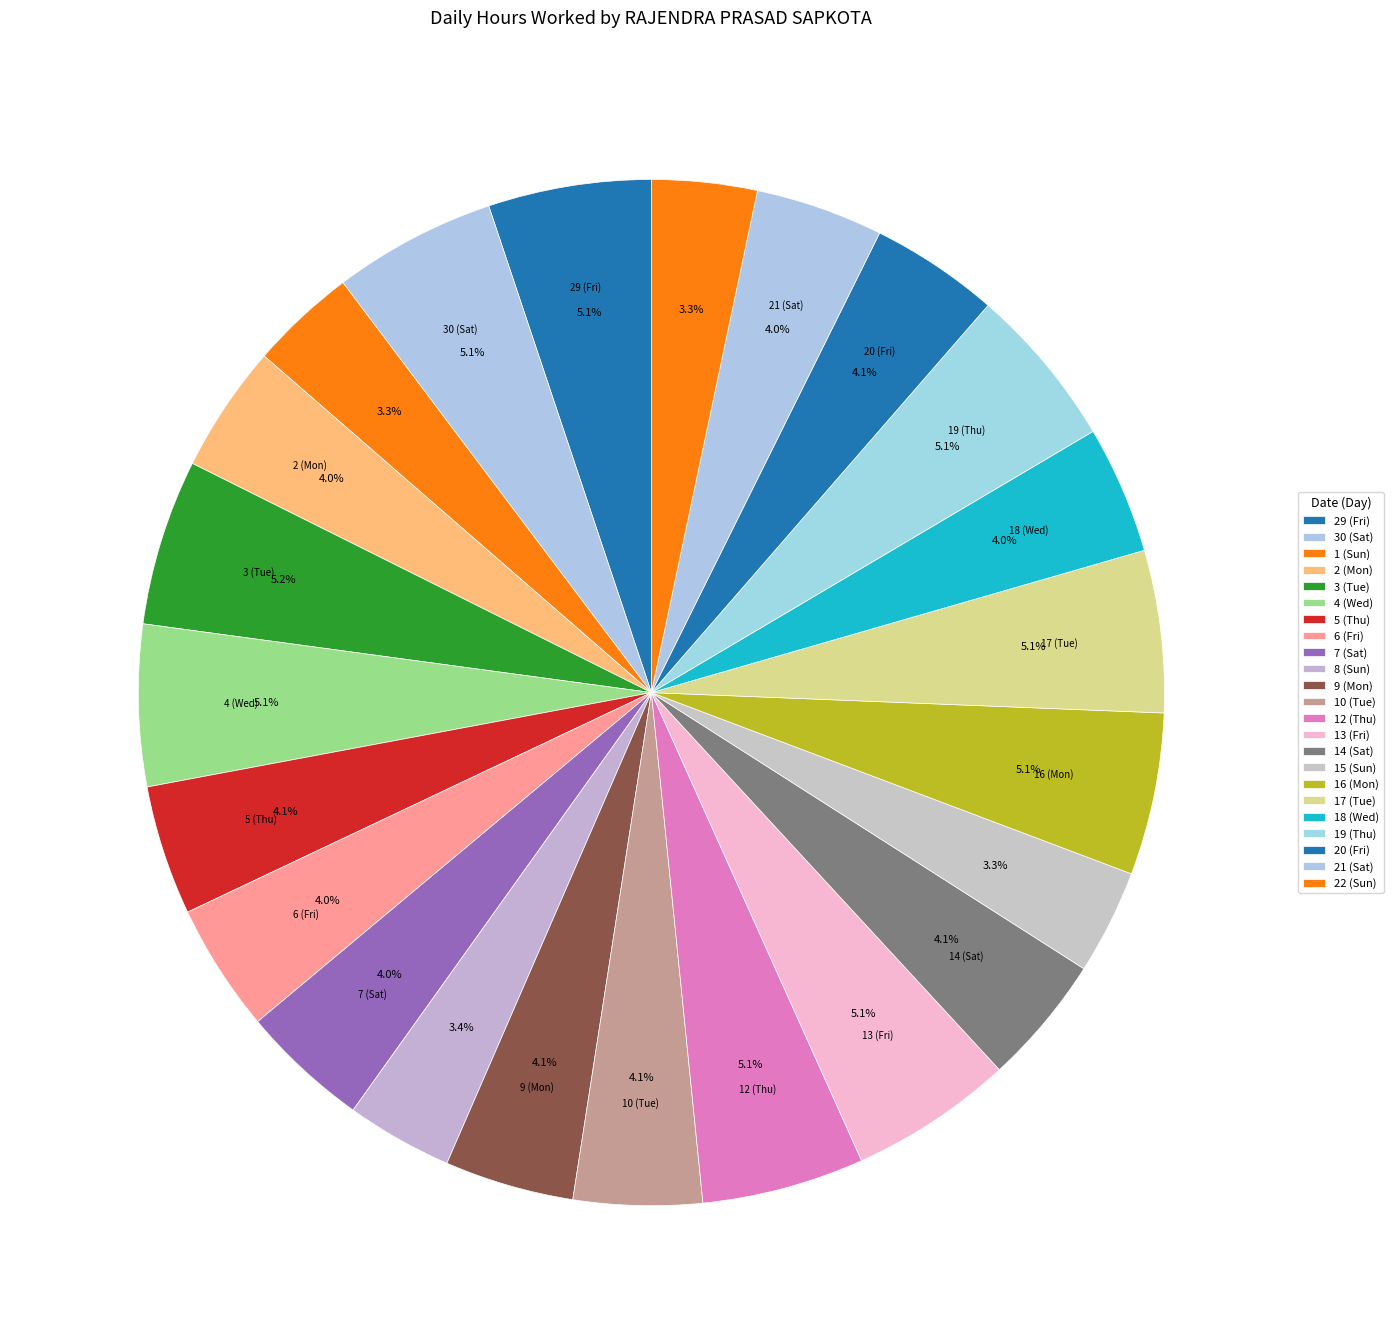

Which category has the smallest portion of the pie?

15 (Sun)